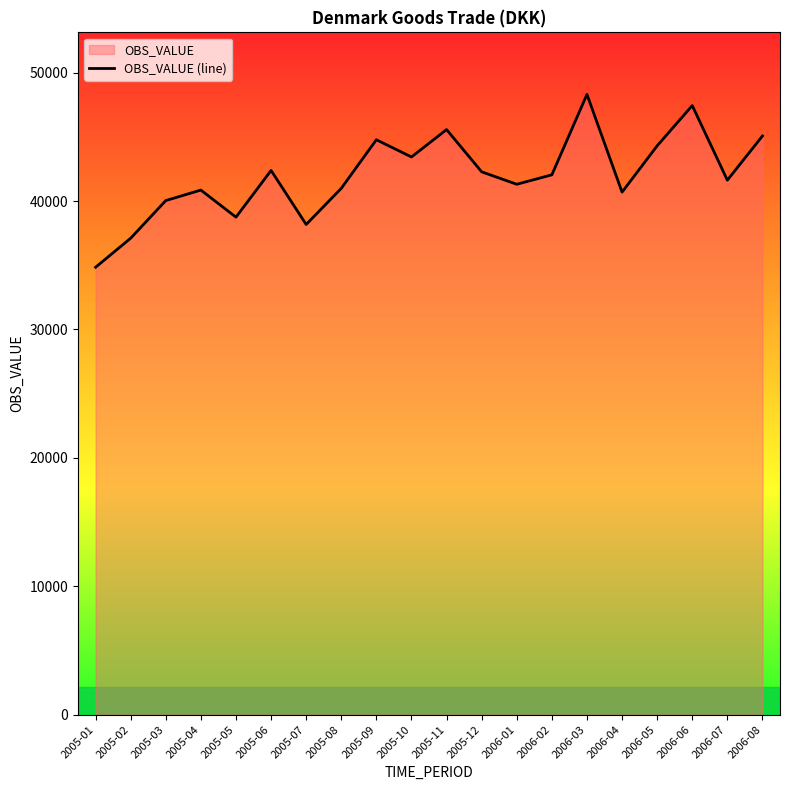

Reading left to right, extract all data points from this chart.

2005-01=34842	2005-02=37103	2005-03=40034	2005-04=40852	2005-05=38742	2005-06=42381	2005-07=38173	2005-08=40987	2005-09=44771	2005-10=43429	2005-11=45563	2005-12=42273	2006-01=41304	2006-02=42039	2006-03=48303	2006-04=40692	2006-05=44298	2006-06=47434	2006-07=41623	2006-08=45065